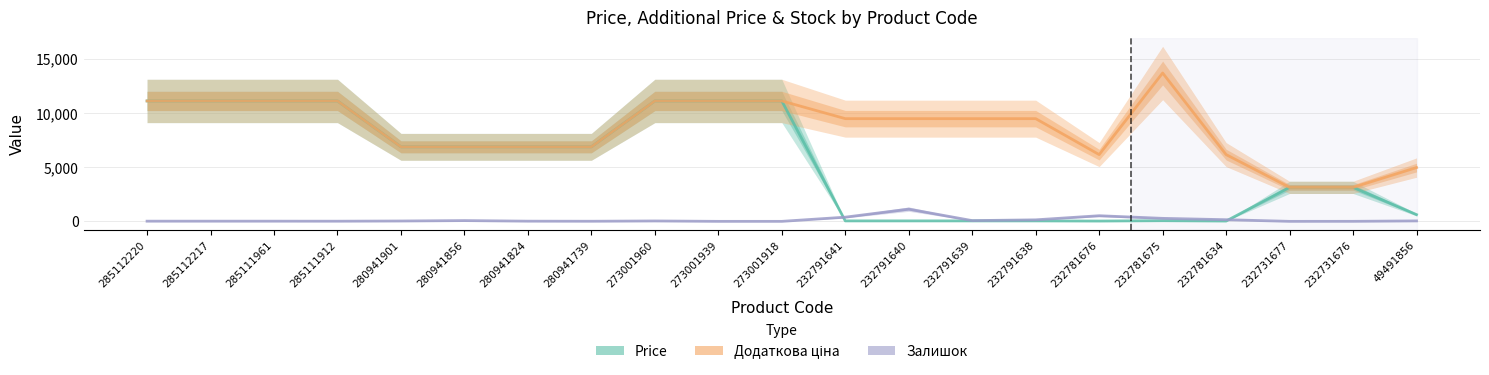

Where is the first local maximum for Price?

232781675